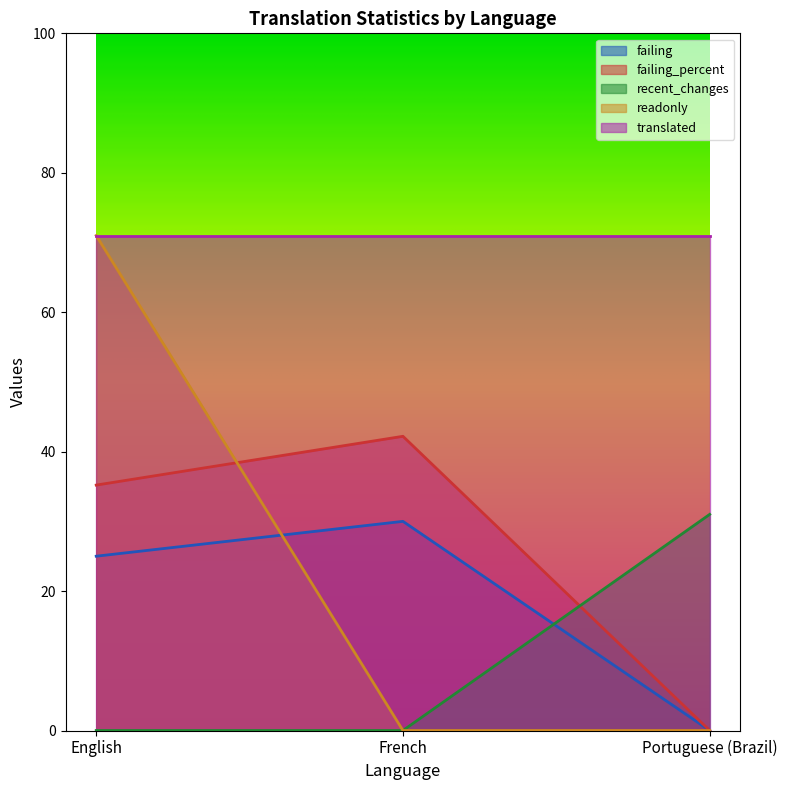

True or false: readonly has a value of 0.0 at Portuguese (Brazil).

True